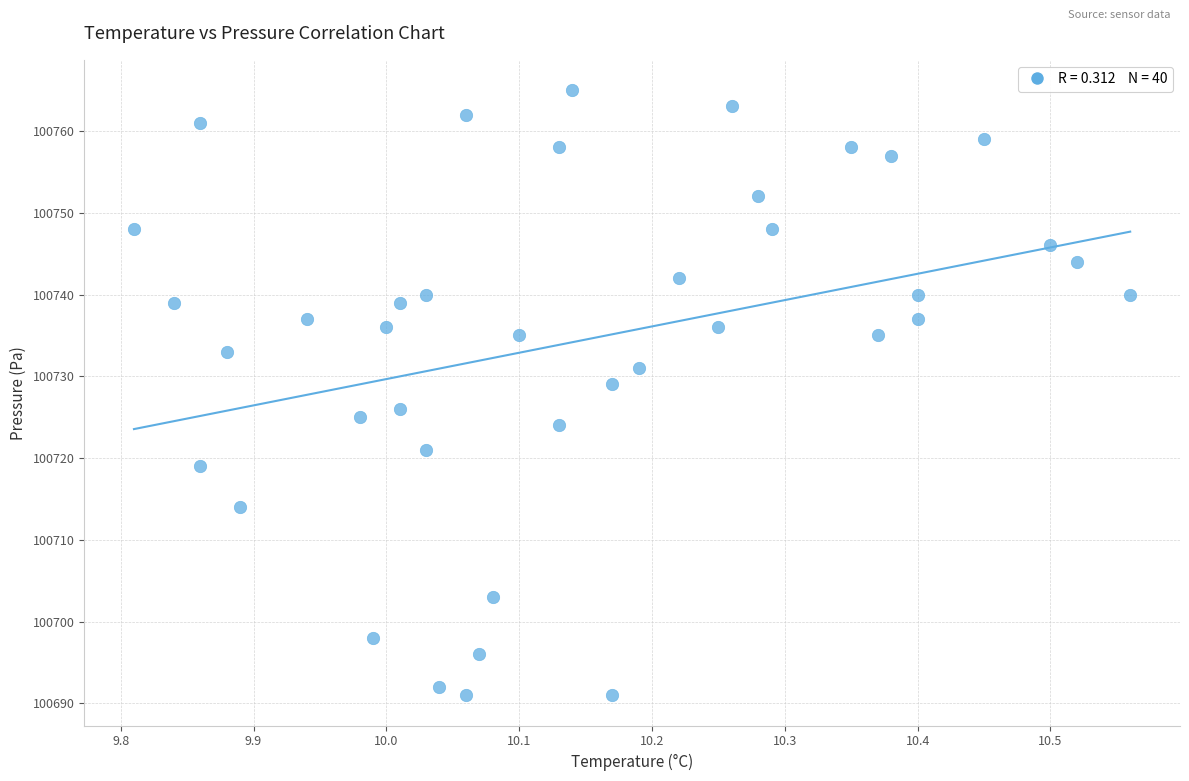

What Y value in the scatter plot is closest to 100728?

100729